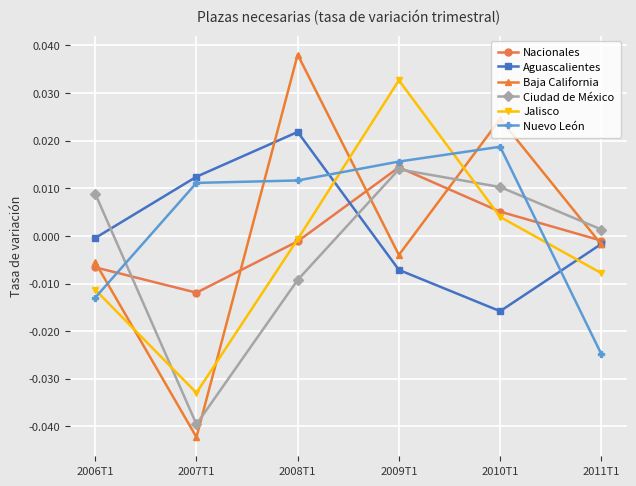

Between which two adjacent categories do Nuevo León and Baja California first intersect?

2006T1 and 2007T1